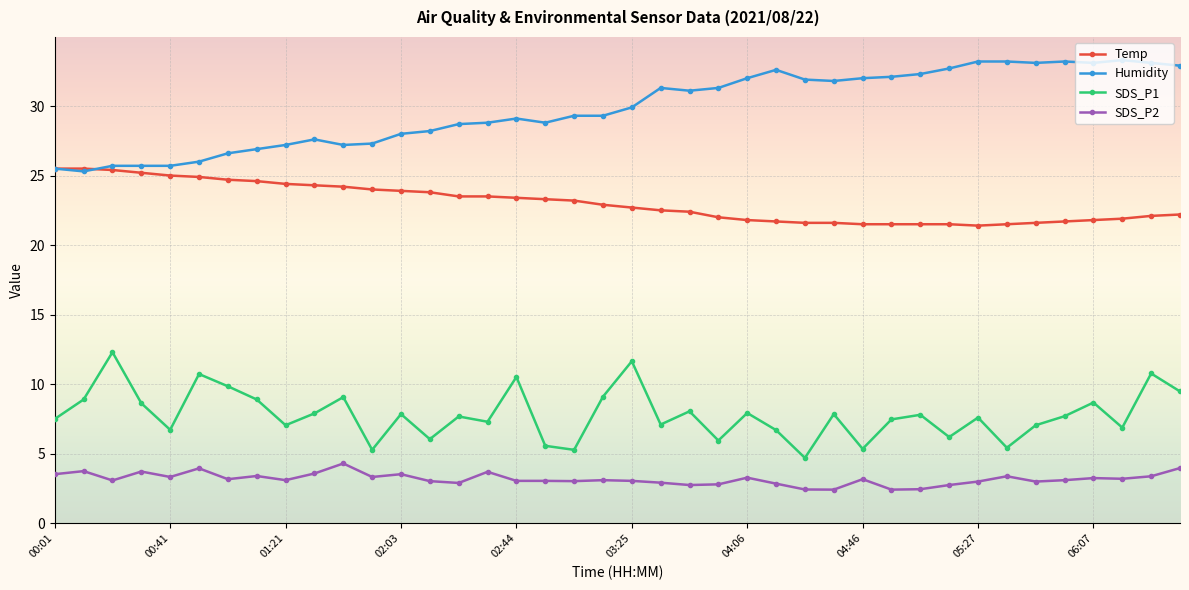

What is the value of the Temp point at the 1st from the left?

25.5